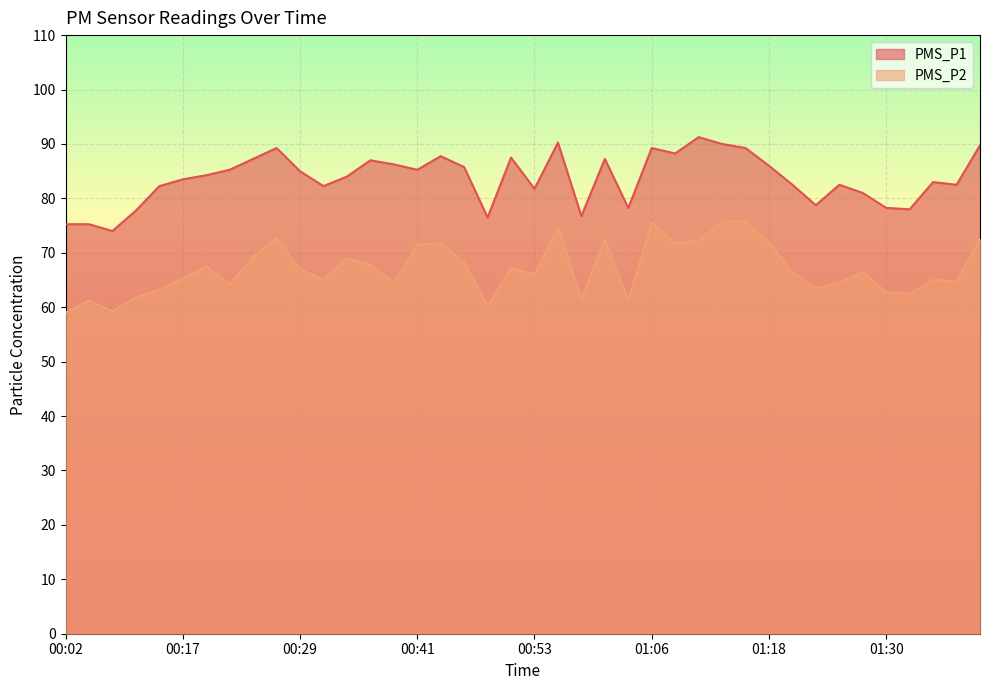

Which has a higher value, 00:12 or 01:32?

00:12